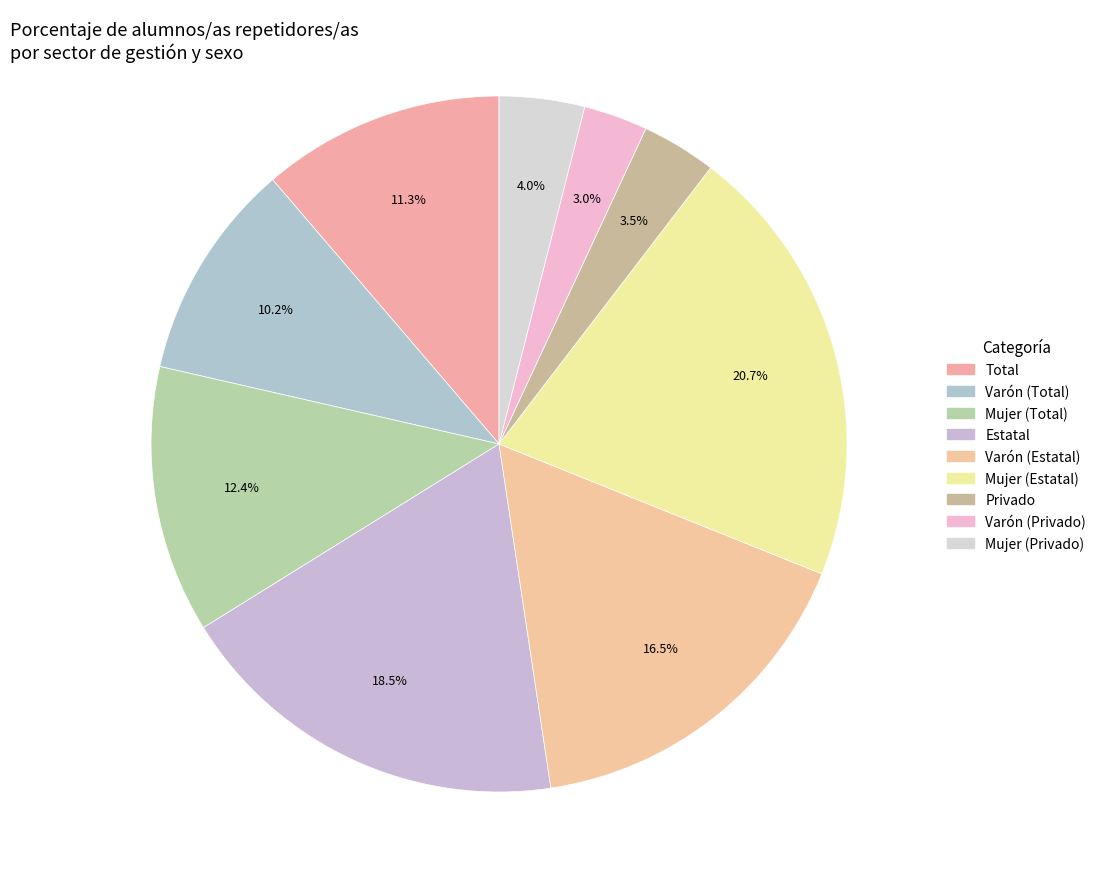

How many slices are in this pie chart?

9